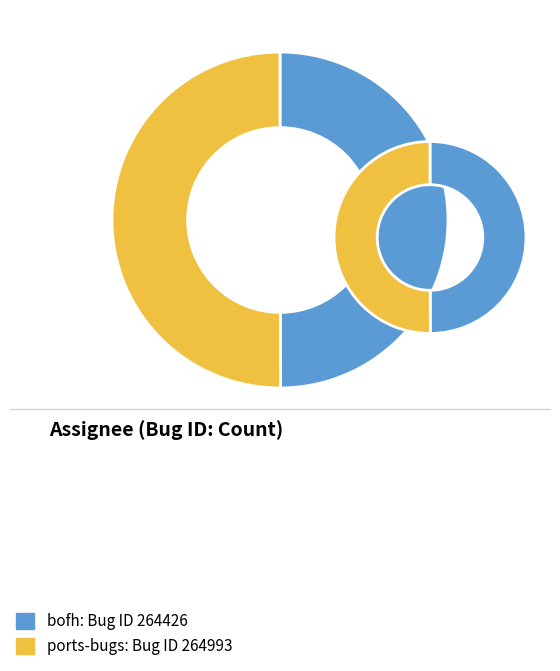

What is the change in value from bofh to ports-bugs?

+567